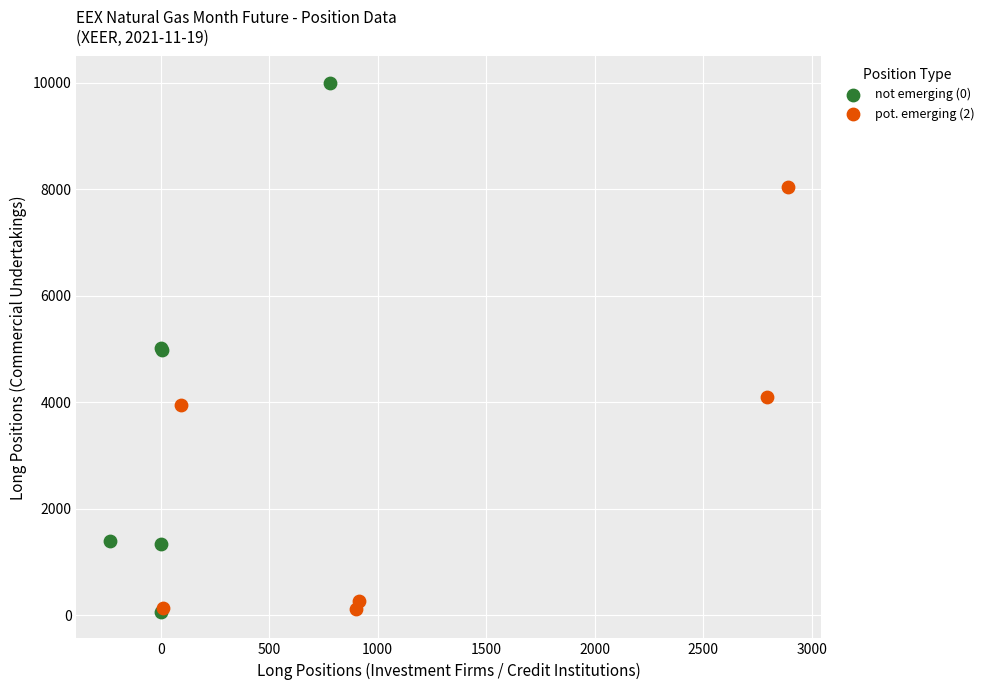

Which series contains the highest Y value?

not emerging (0)